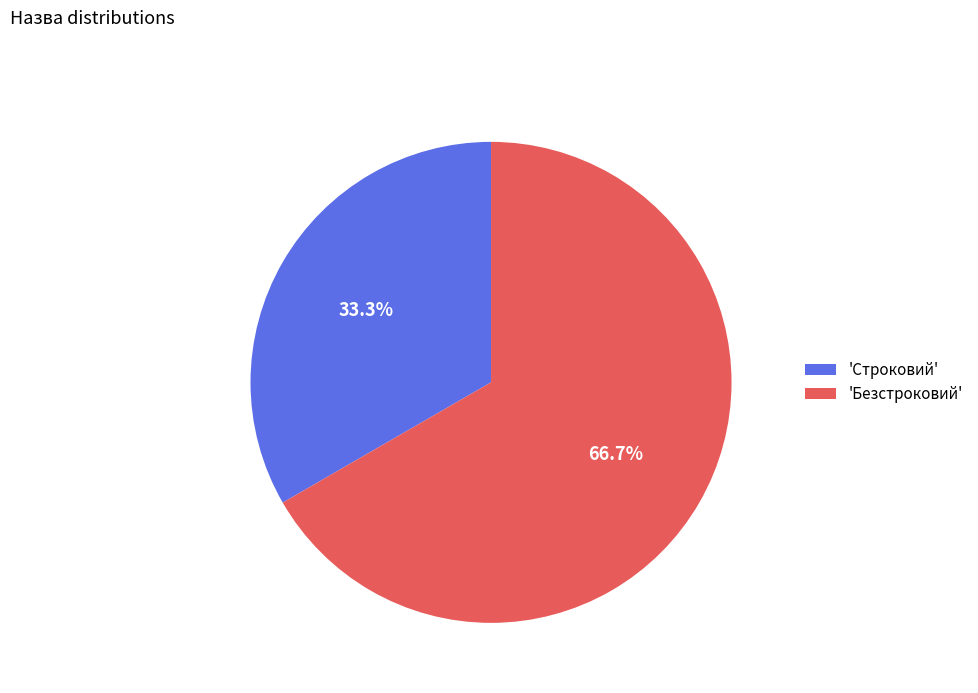

Between 'Строковий' and 'Безстроковий', which is larger?

'Безстроковий'